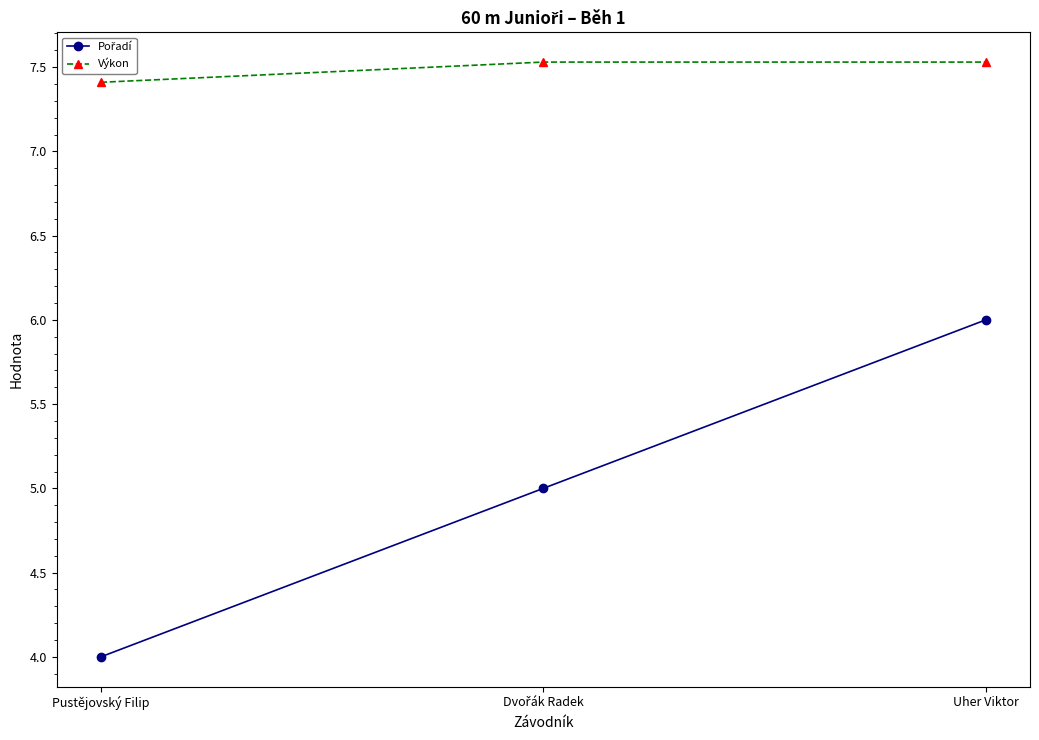

What is the lowest value of the Výkon series?

7.4